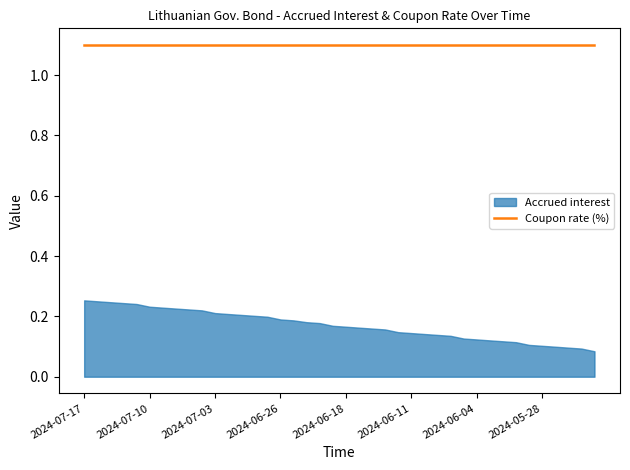

Count the Accrued interest values in the range 0 to 1.

40